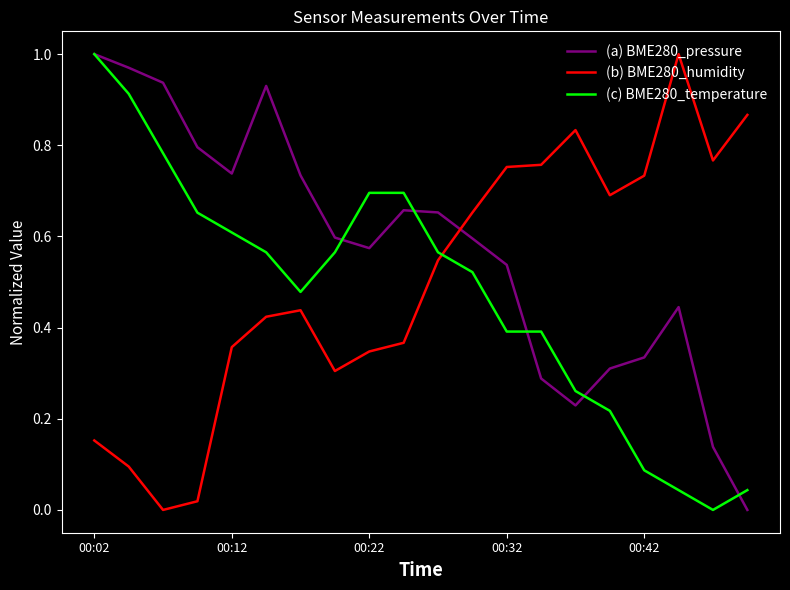

Which series ends up on top after the final intersection of (b) BME280_humidity and (c) BME280_temperature?

(b) BME280_humidity